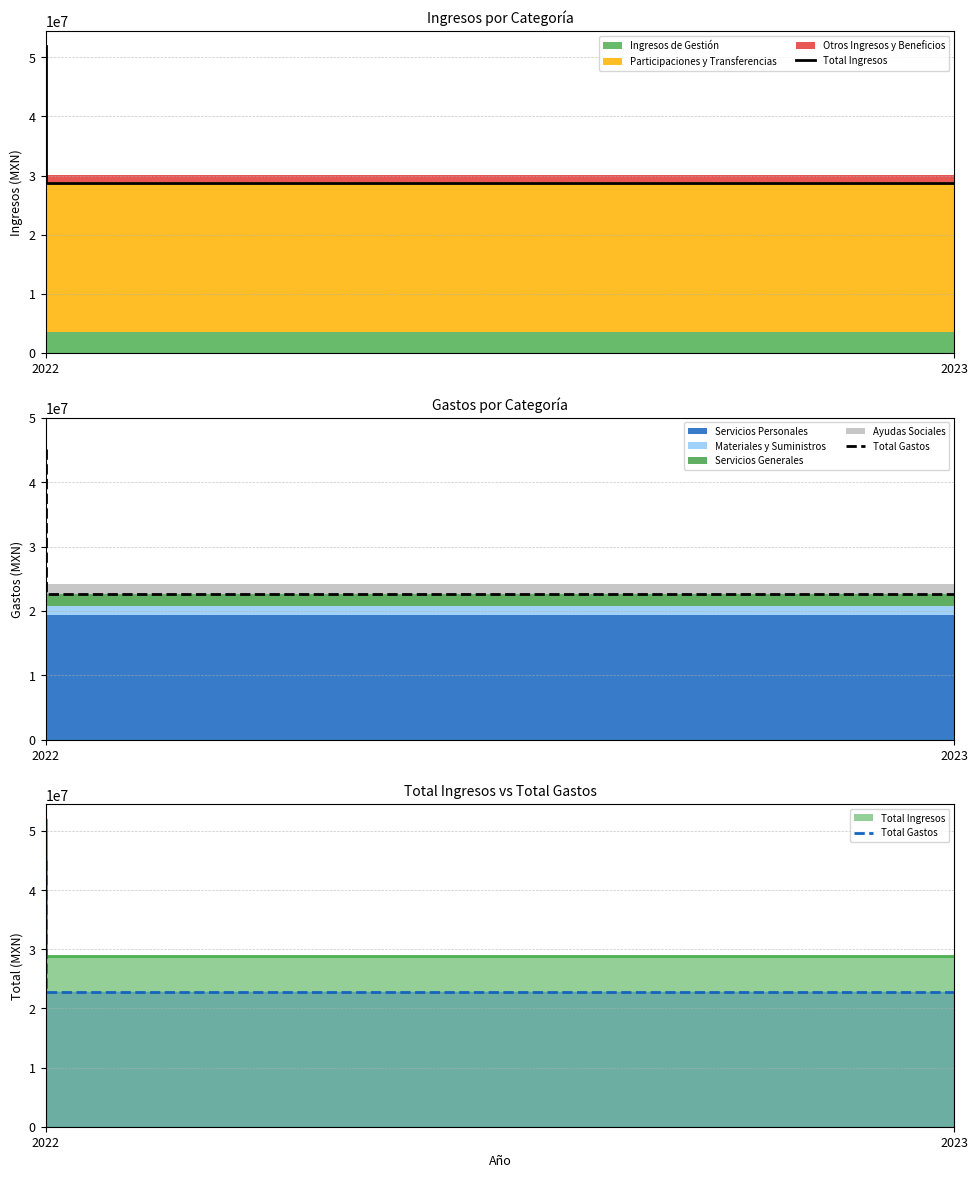

Rank the series at 2023 from lowest to highest value.

Total Gastos, Total Ingresos